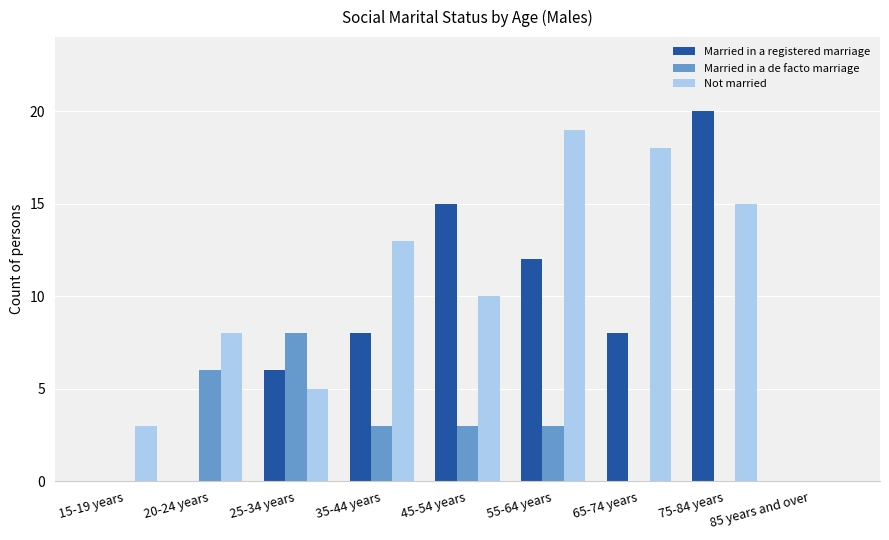

Is it true that Married in a de facto marriage equals 4 at 65-74 years?

False